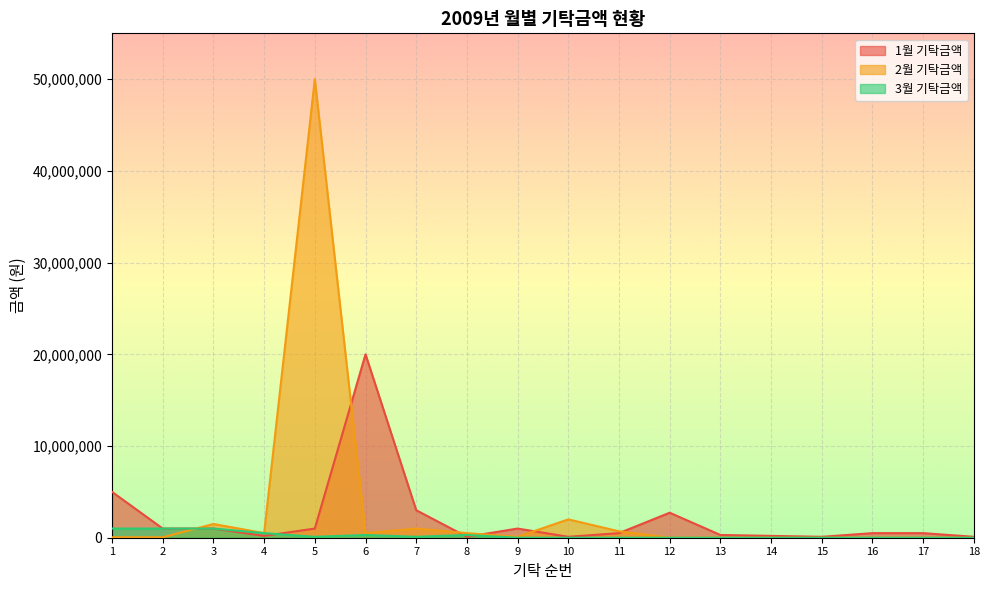

True or false: 3월 기탁금액 and 2월 기탁금액 cross at least once.

True